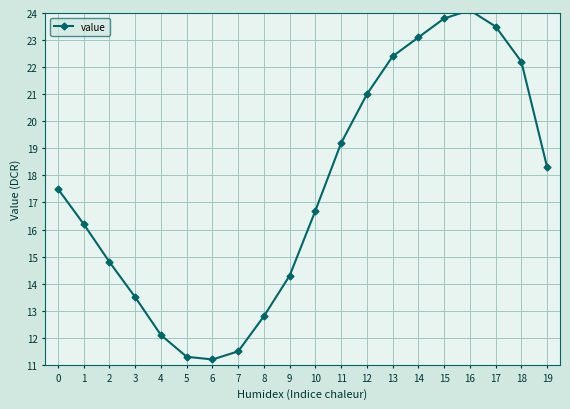

Between 18 and 6, which is larger?

18